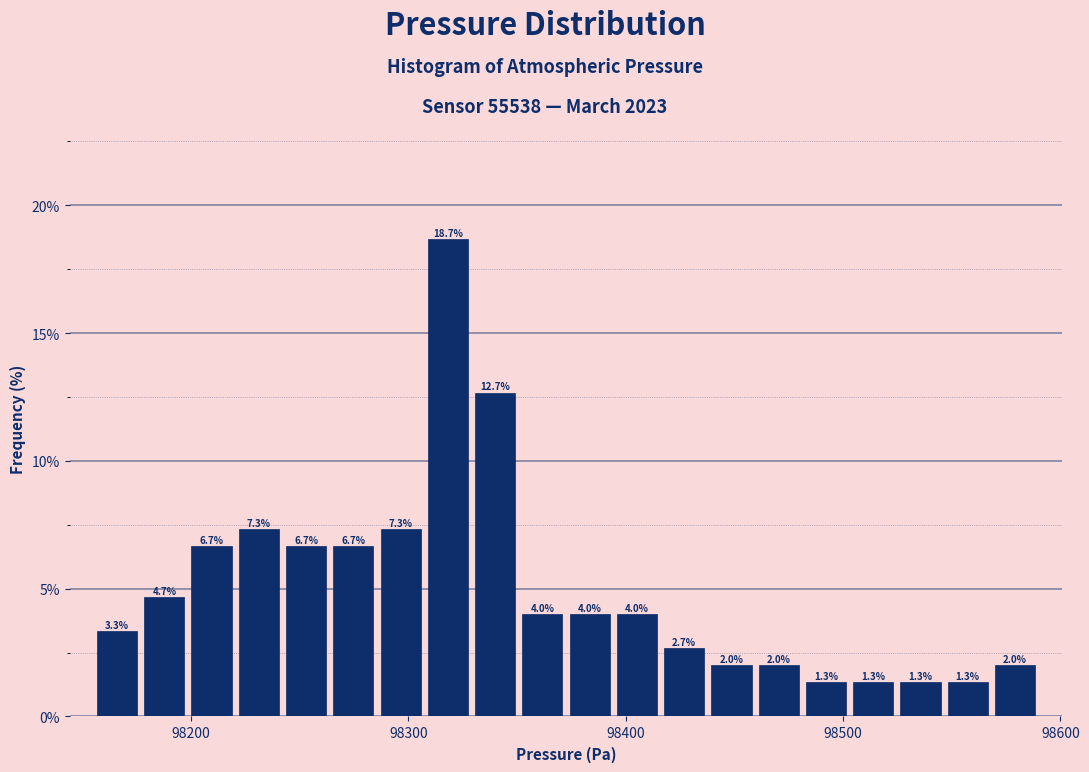

Read against the x-axis, roughly where is the centre of the tallest bar?

98320